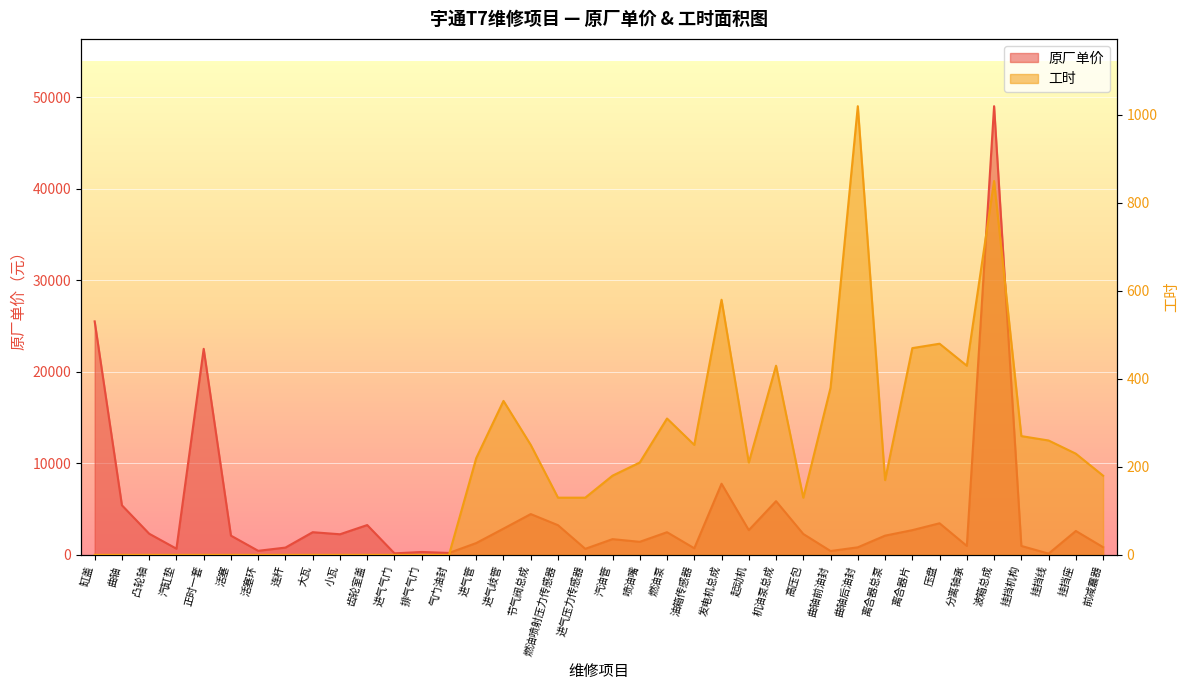

At how many categories does at least one series exceed 922?

27